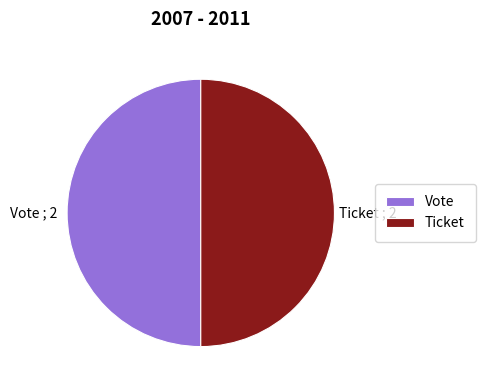

Combined, do Ticket and Vote account for over 50%?

Yes